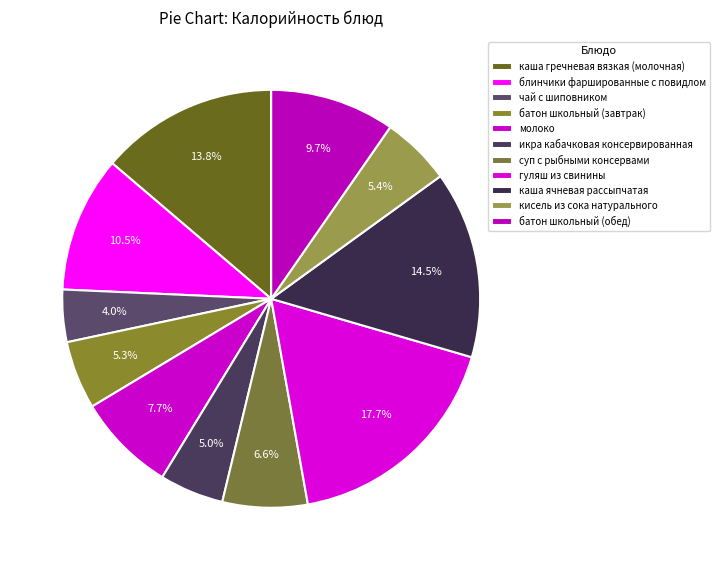

Is it true that кисель из сока натурального is 5% of the pie?

True